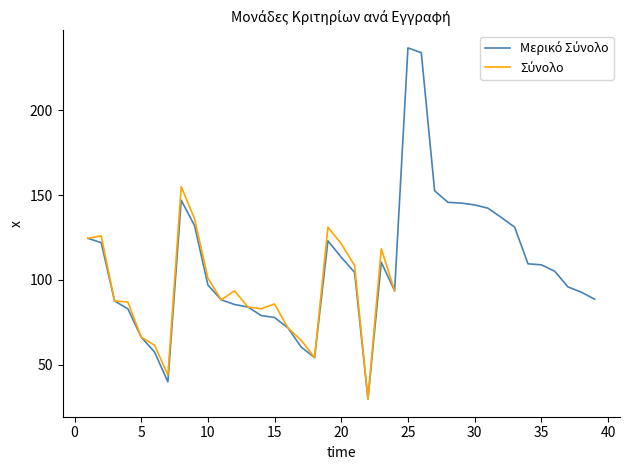

What is the difference between the second highest and second lowest values?

193.8